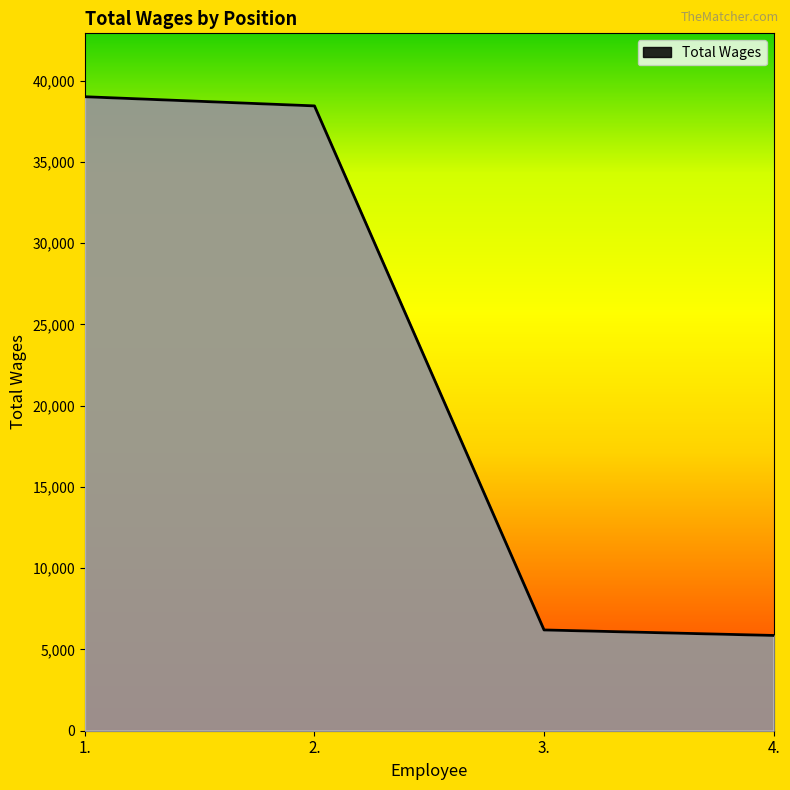

What is the change in value from 2. to 4.?

-32584